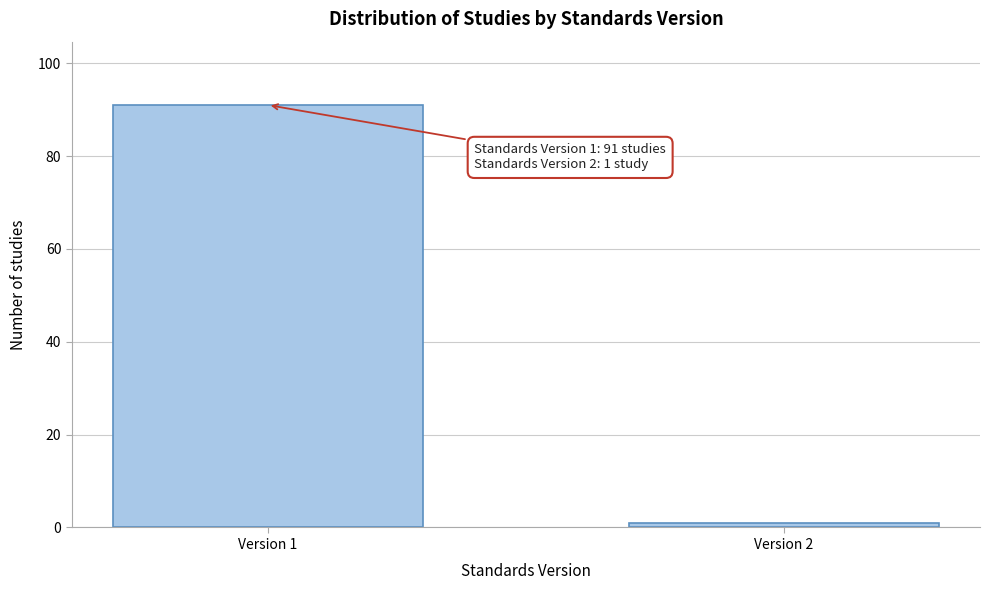

Reading left to right, what are all the values shown in this chart?

91	1